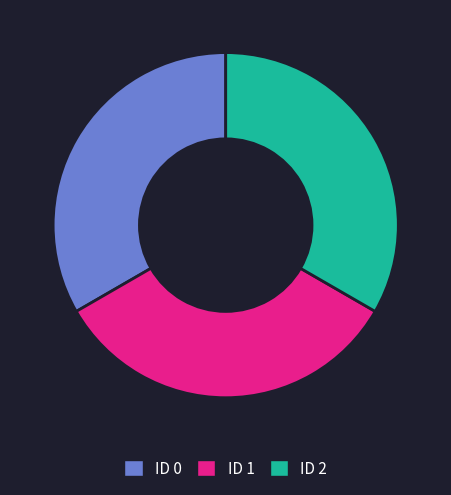

The ID 0 slice represents 22% of the pie. True or false?

False